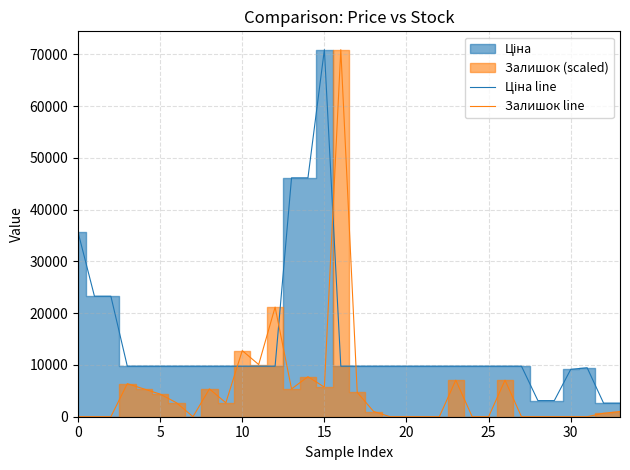

What is the label of the 3rd point from the left?

10